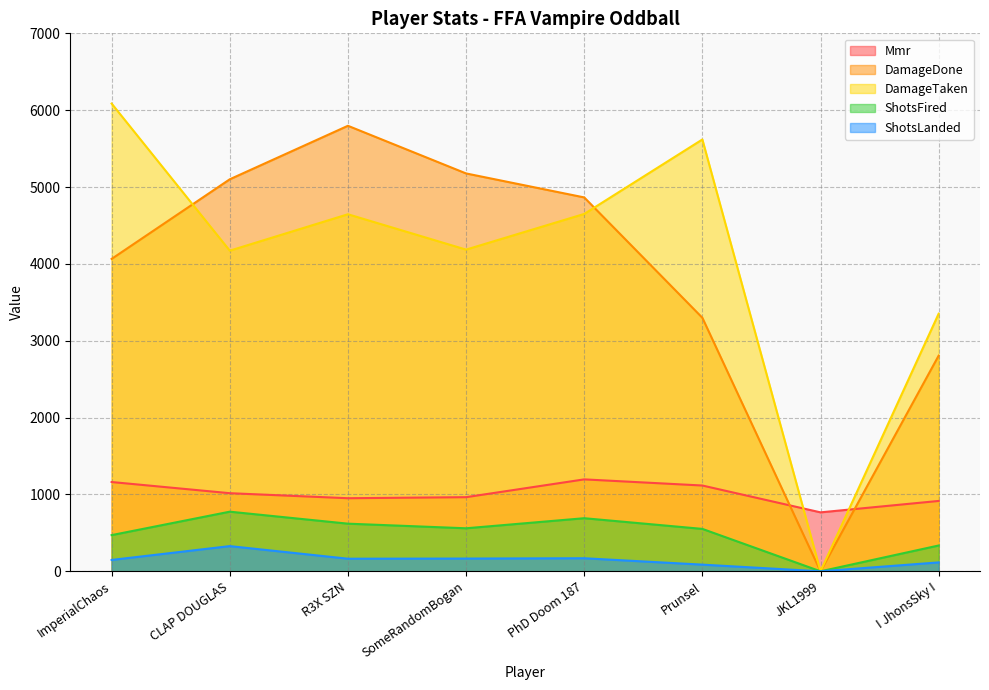

True or false: Mmr and DamageDone cross at least once.

True